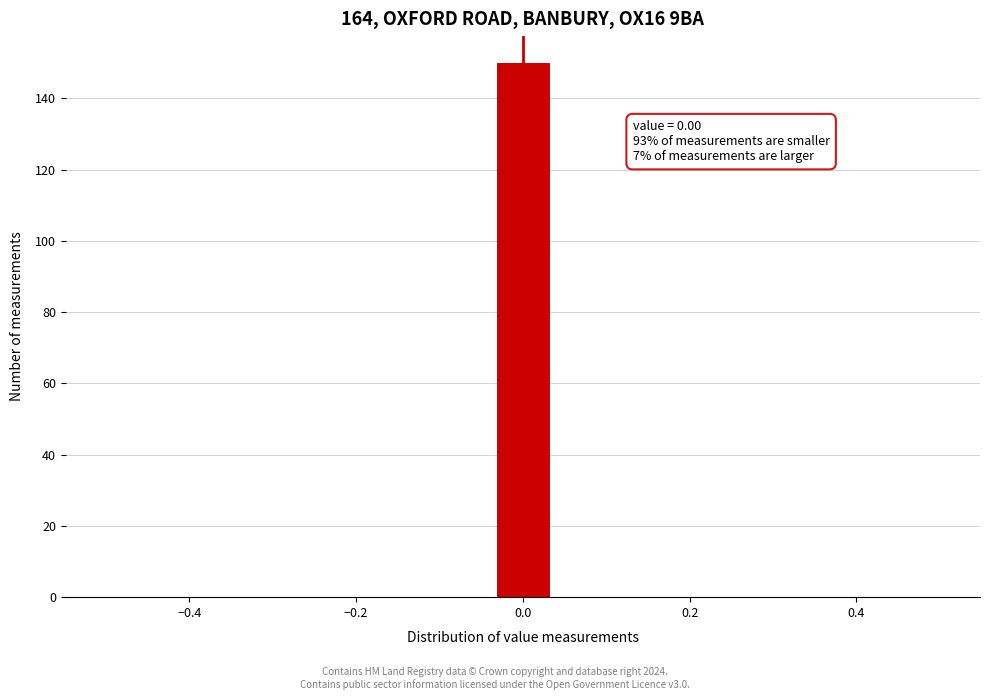

Around what value on the x-axis is the tallest bar? Give the approximate position of its centre, as read against the axis.

0.00